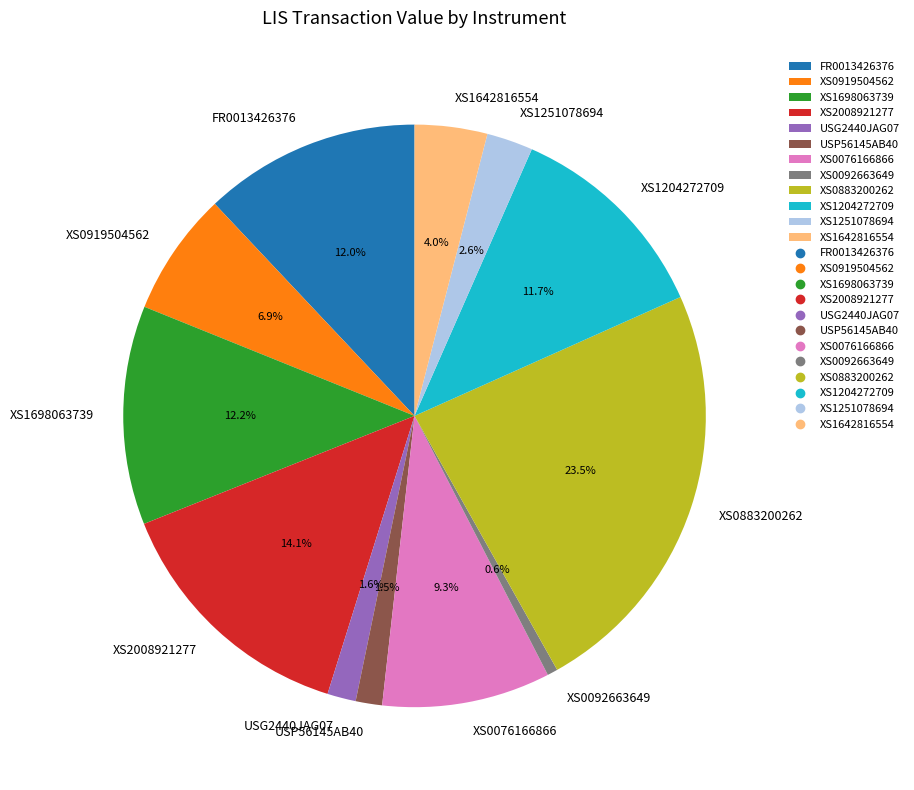

Which category has the smallest portion of the pie?

XS0092663649